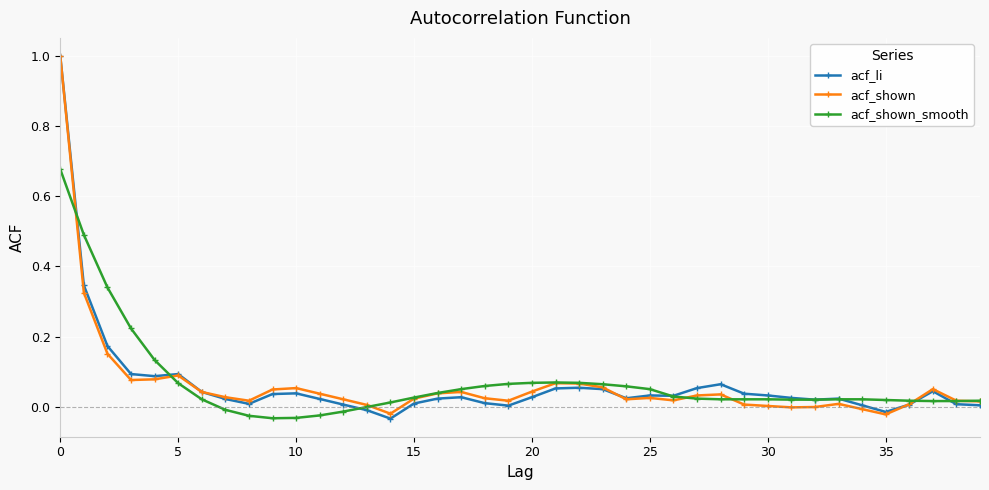

How many categories are shown in the chart?

40